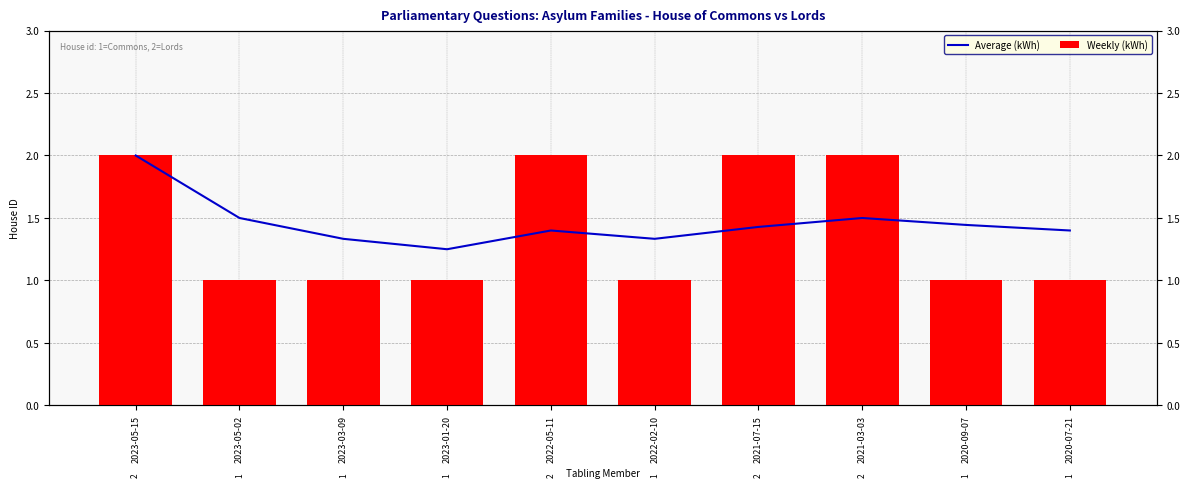

What is the average value of the Average (kWh) series?

1.5